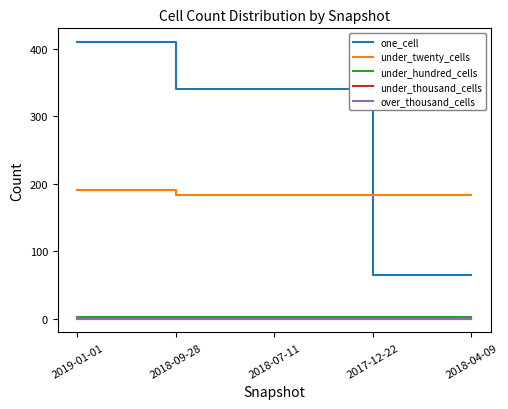

True or false: over_thousand_cells and under_hundred_cells cross at least once.

False